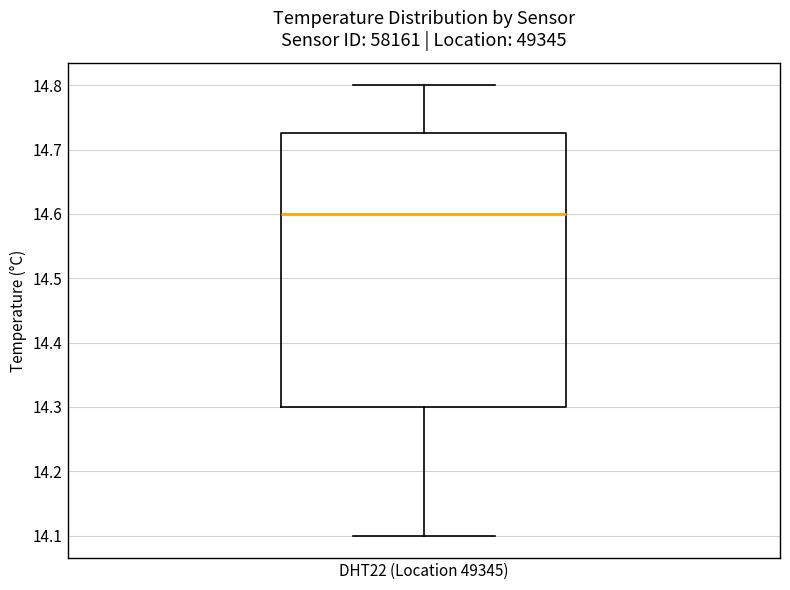

Where does the upper whisker of the box for DHT22 (Location 49345) end on the y-axis? The values are not printed on the chart, so give them approximately, as read against the axis.

14.80